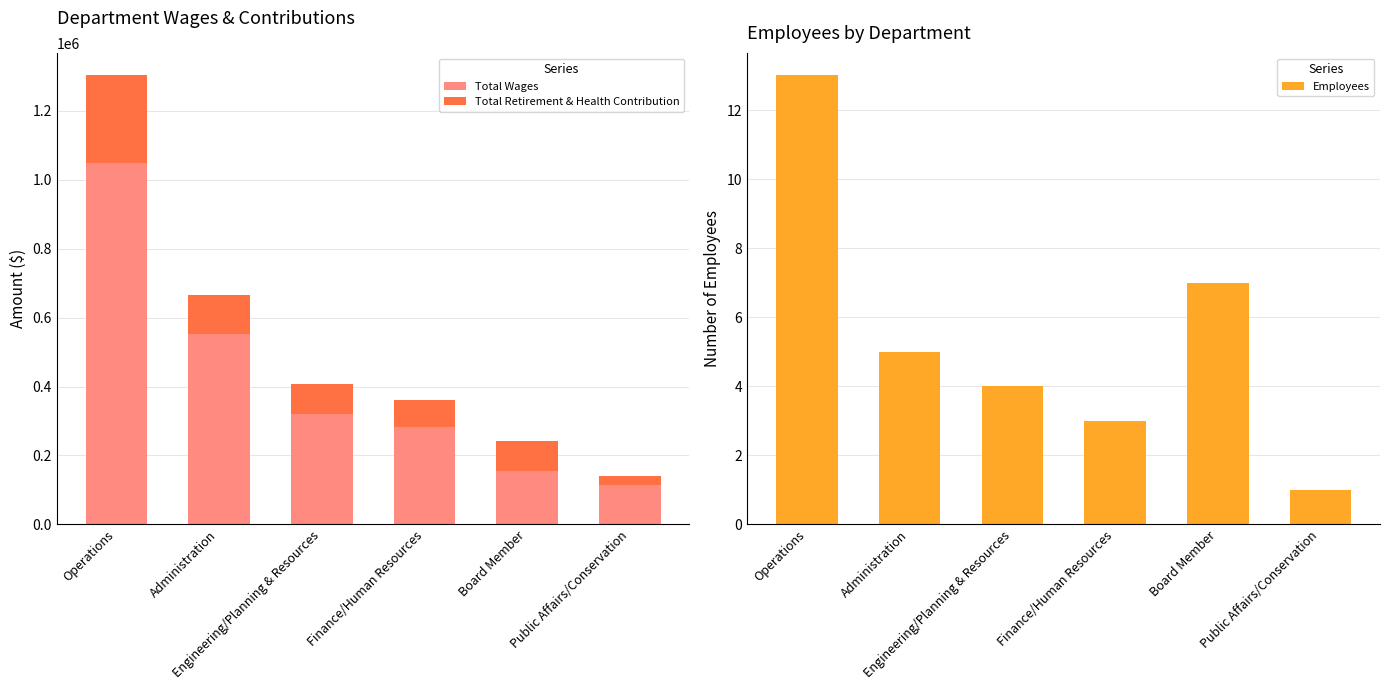

What is the maximum value shown in the chart?

1048783